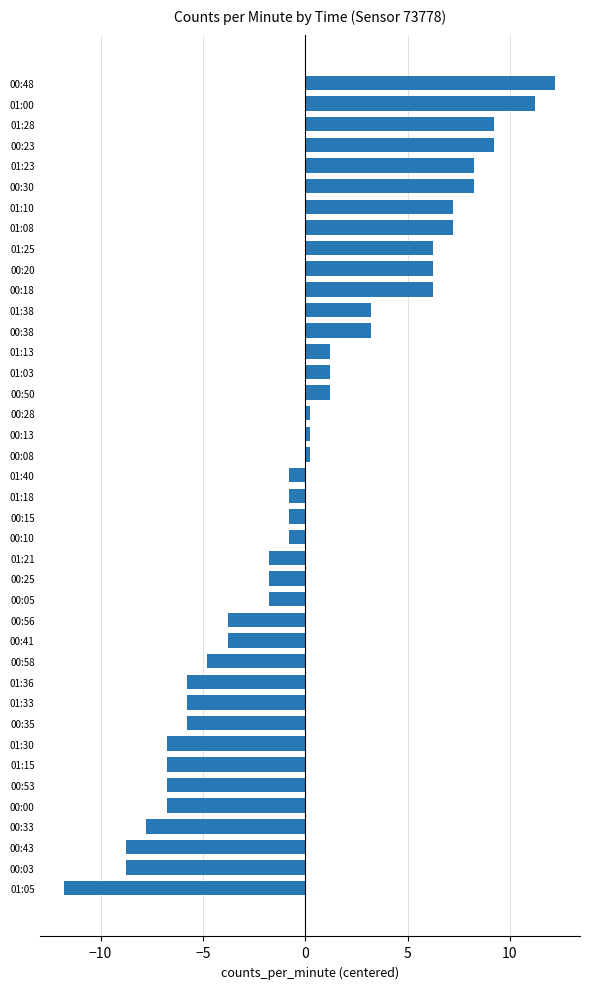

What is the label of the 28th bar from the bottom?

00:38